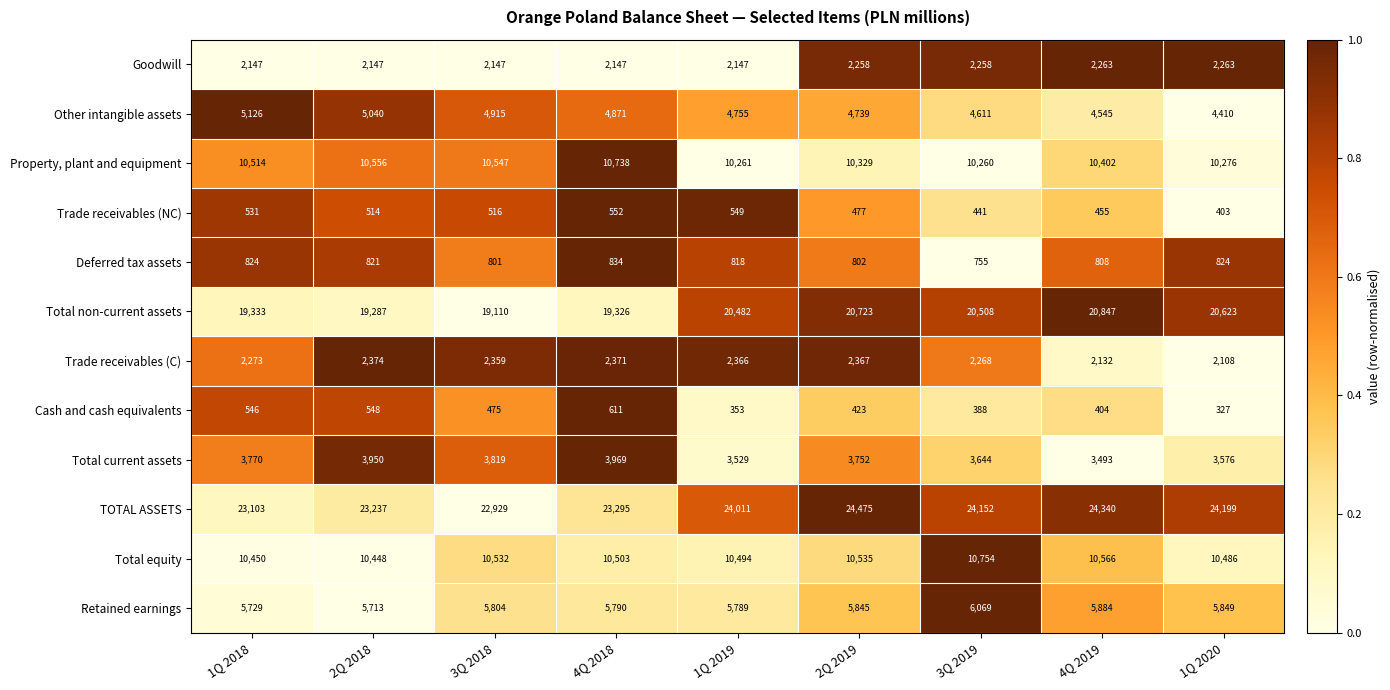

Is it true that Retained earnings equals 5884 at 4Q 2019?

True